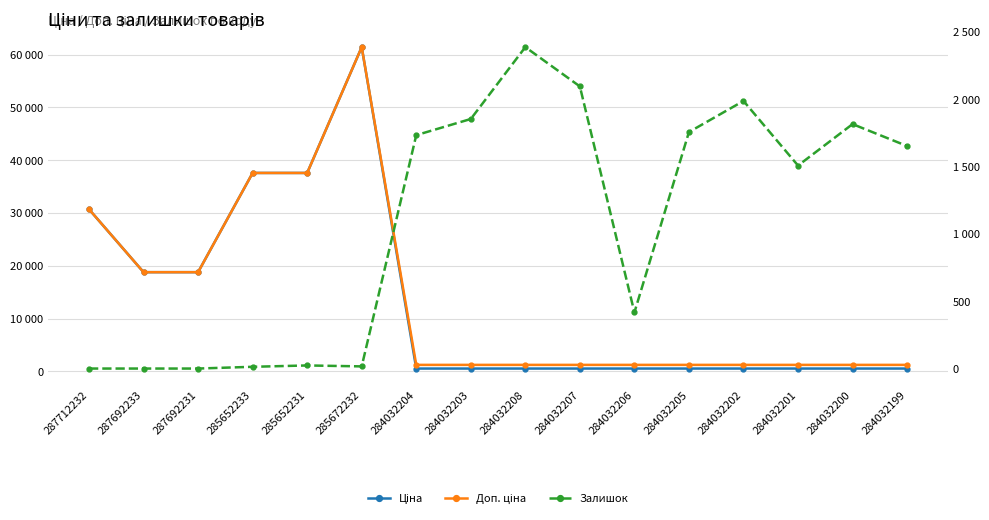

Is this an area chart (filled region under the line)?

No